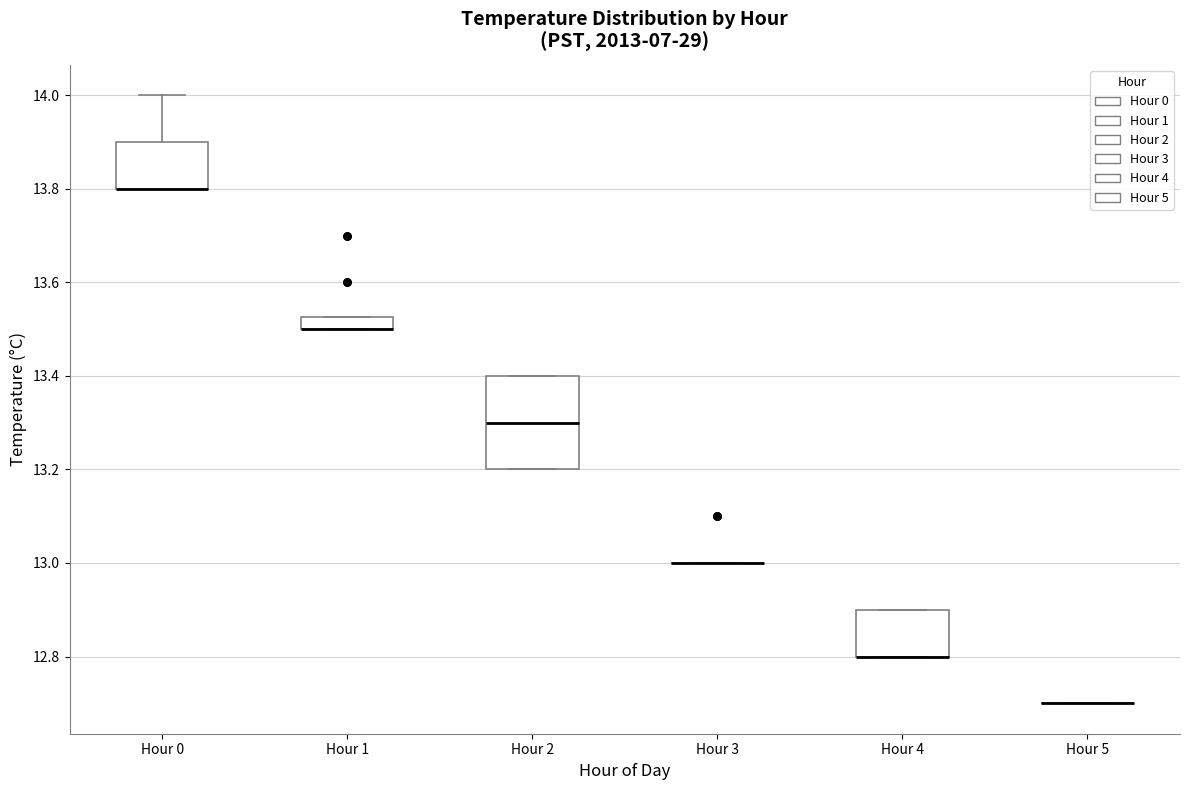

Which box is the tallest, from its lower edge to its upper edge?

Hour 2